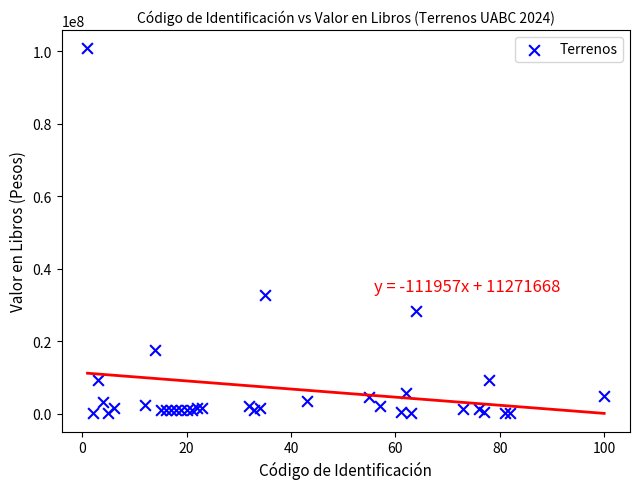

What Y value in the scatter plot is closest to 50485171?

32856333.7